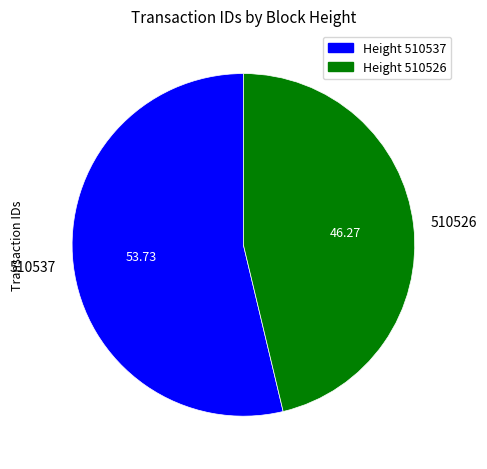

Which slice is the largest?

510537